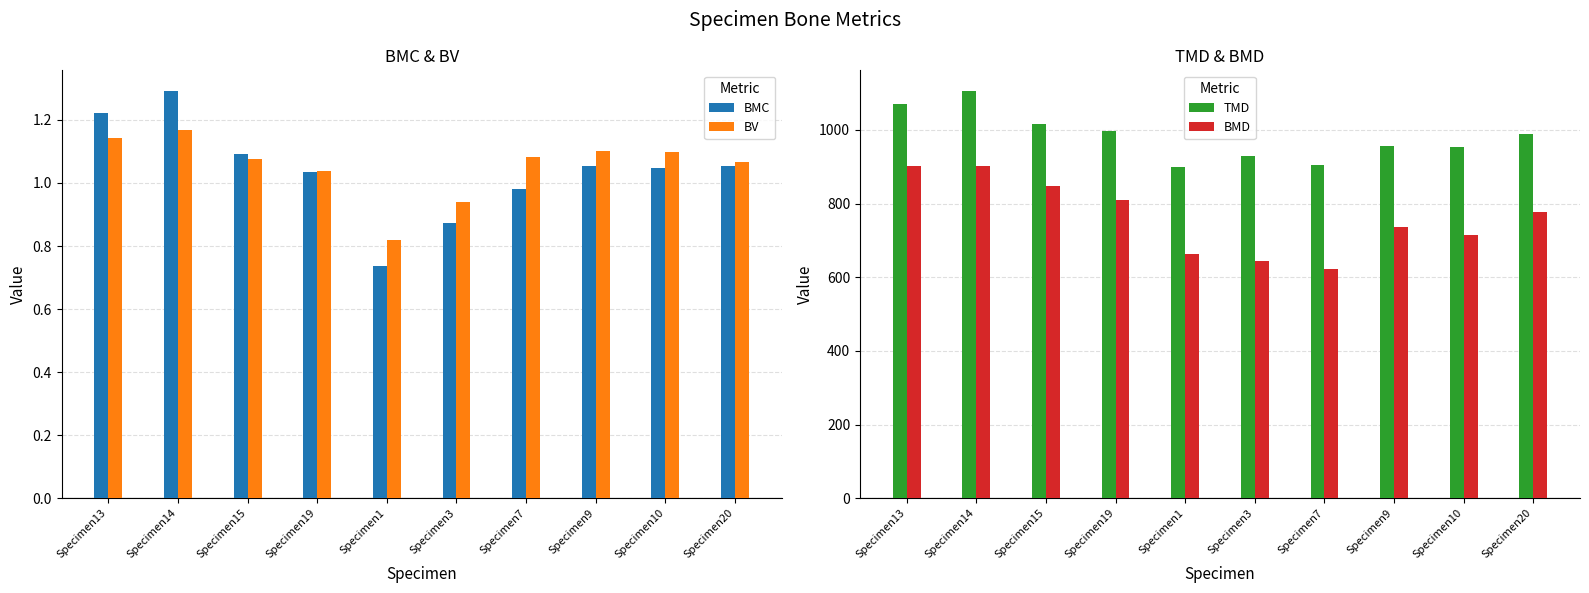

What is the value of the BV bar at the 3rd from the left?

1.1